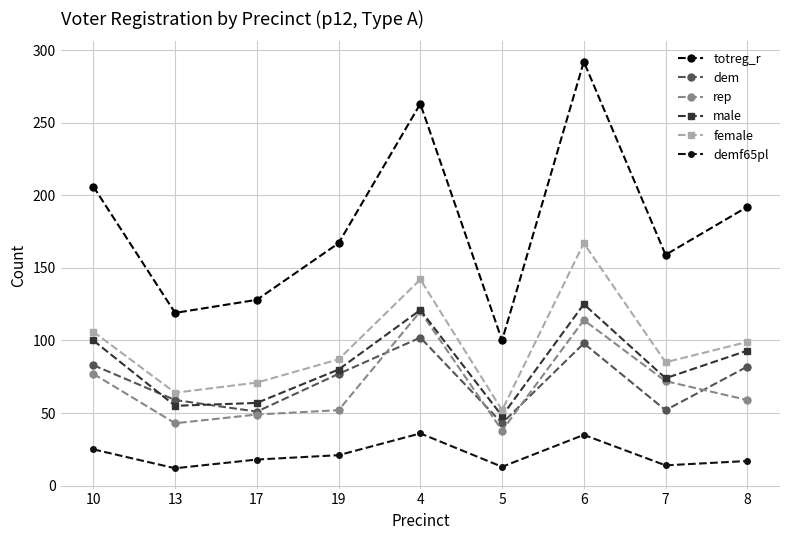

Which has a higher value, 6 or 8?

6